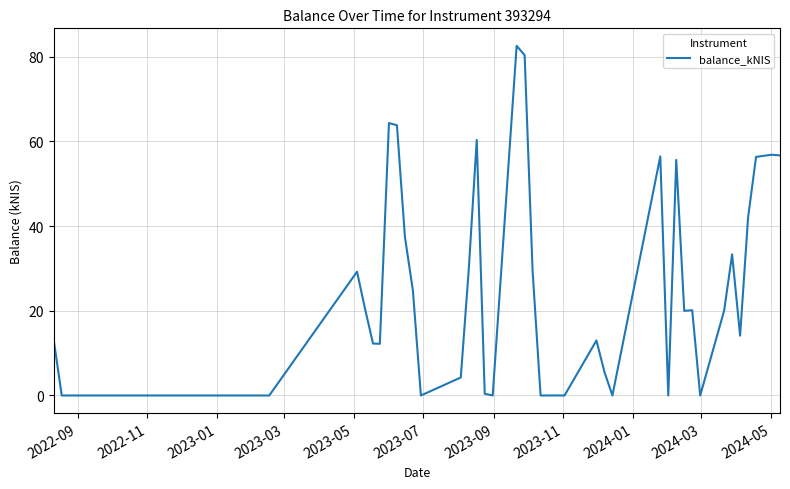

What is the greatest value displayed?

82.6